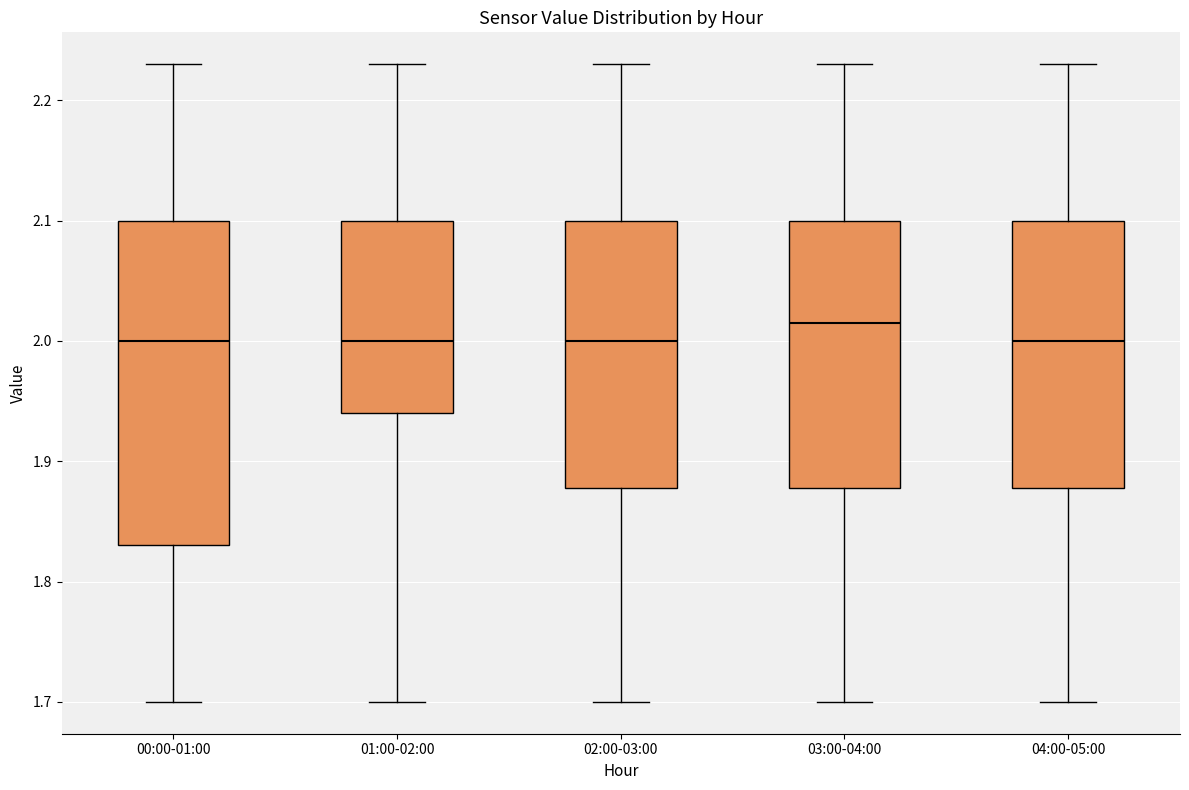

Where is the upper edge of the box for 04:00-05:00 on the y-axis? The values are not printed on the chart, so give them approximately, as read against the axis.

2.10